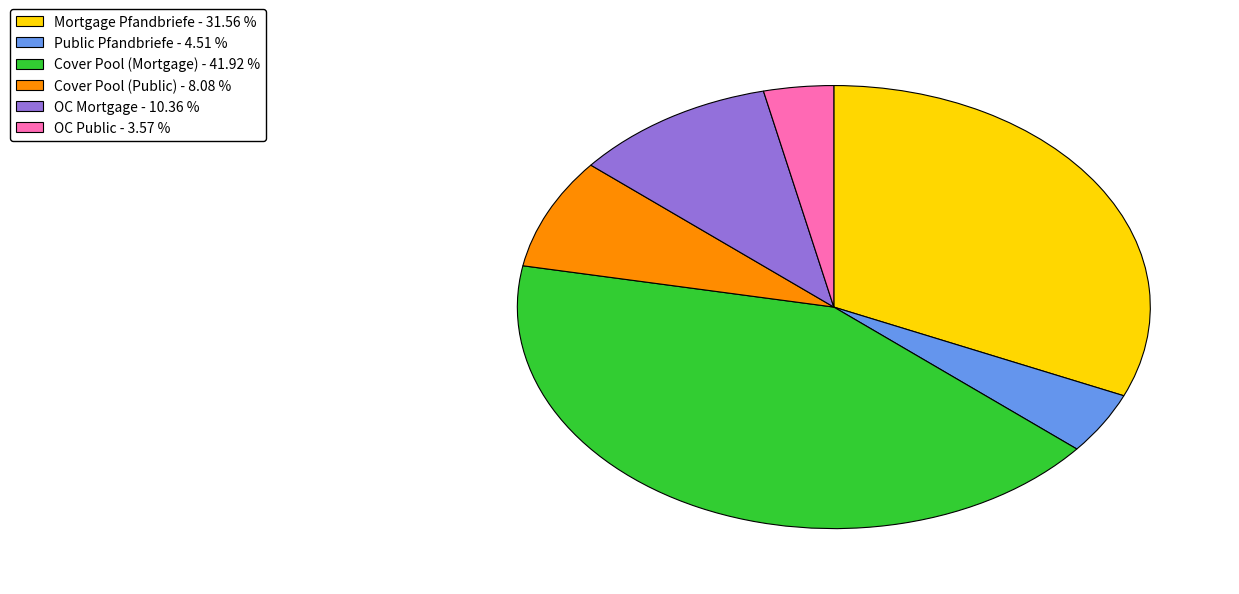

Does any single category account for the majority?

No